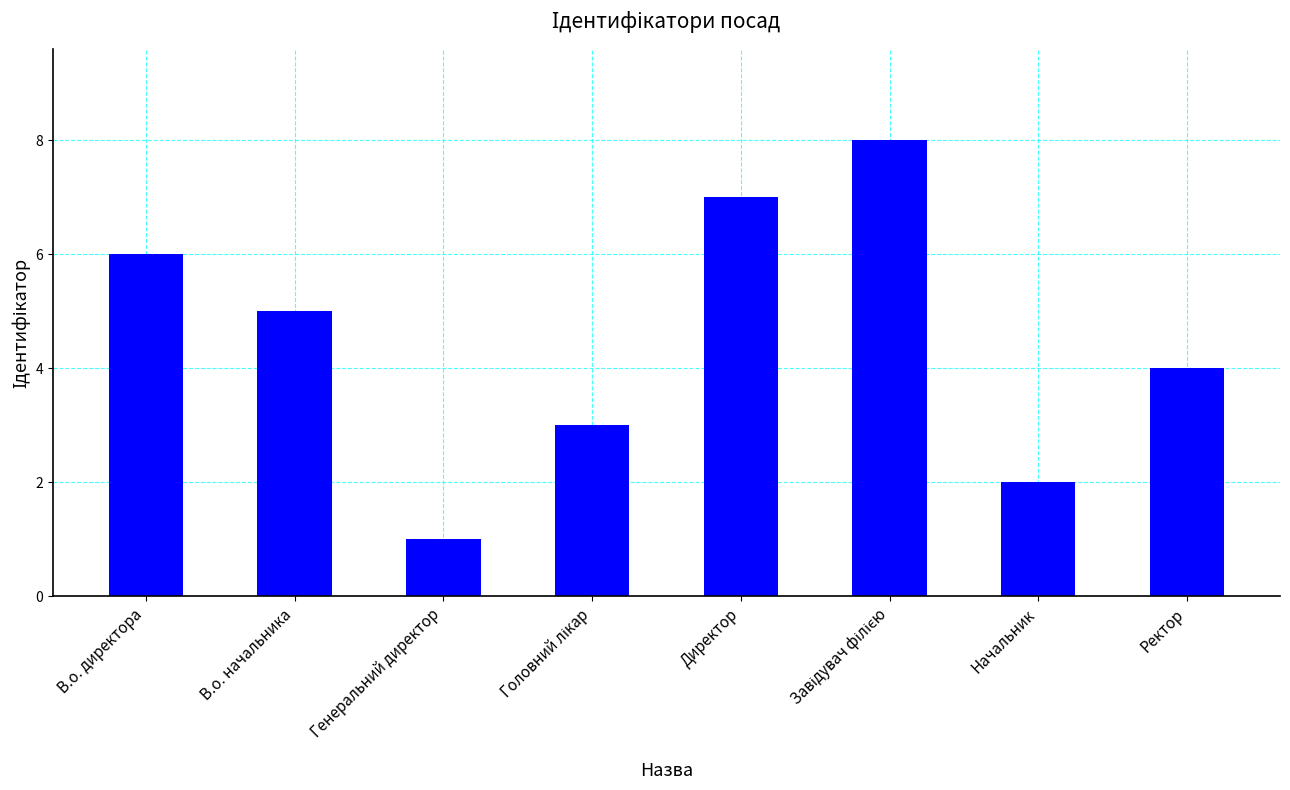

What is the maximum value shown in the chart?

8